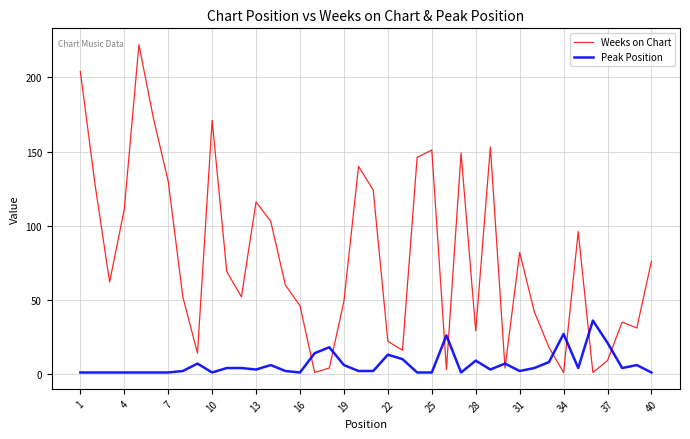

True or false: Peak Position and Weeks on Chart cross at least once.

True